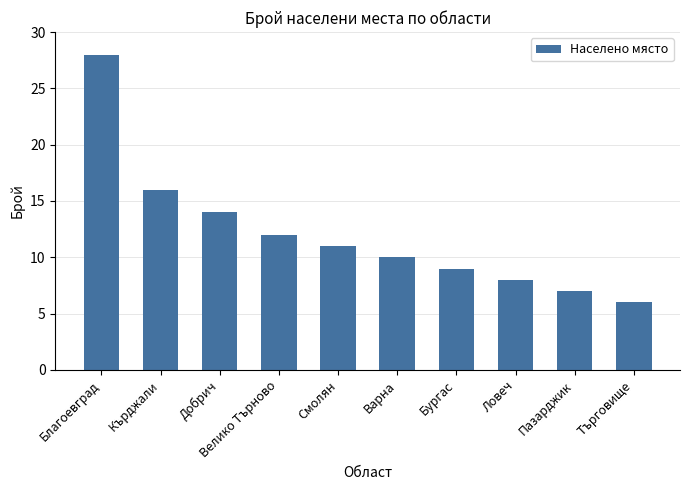

How many data points are less than 11?

5